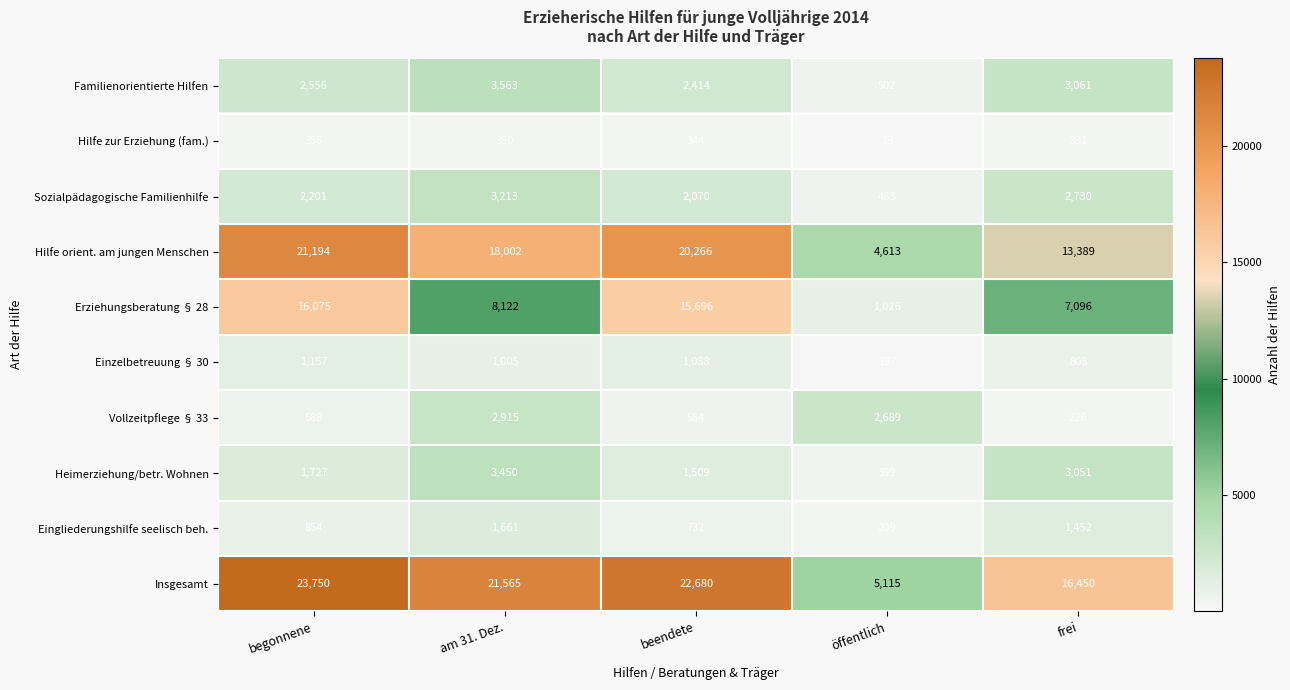

What is the sum of the Familienorientierte Hilfen values at am 31. Dez. and öffentlich?

4065